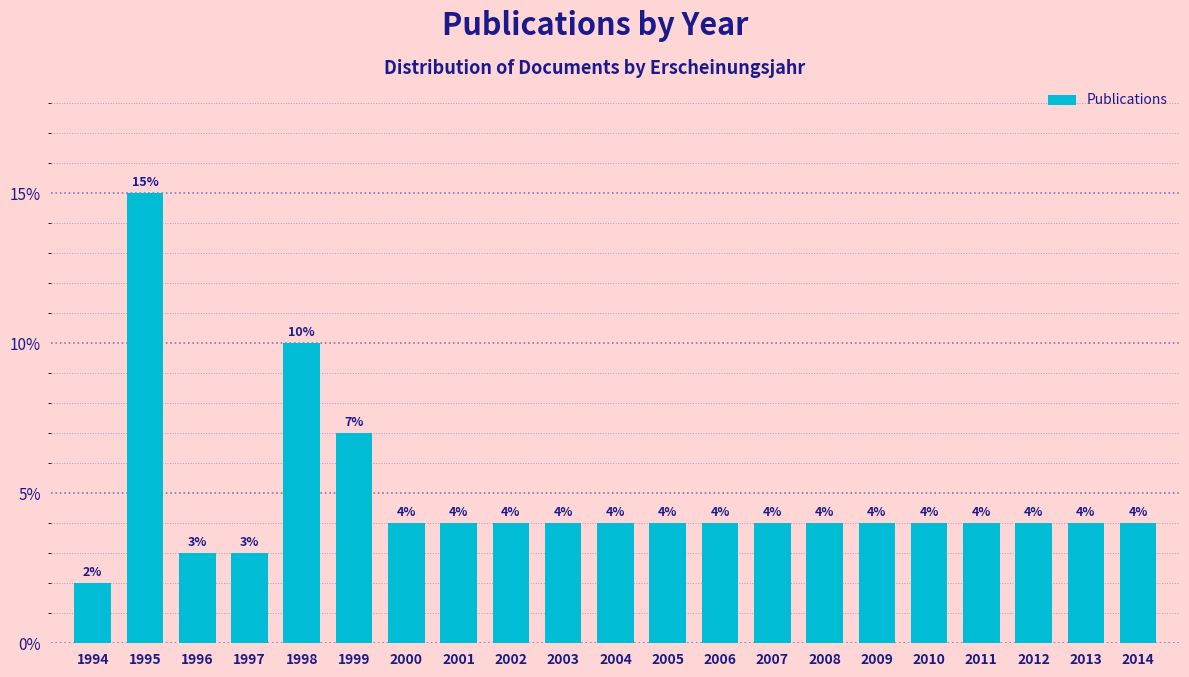

Reading left to right, transcribe all the data shown in this chart.

1994=2.0	1995=15.0	1996=3.0	1997=3.0	1998=10.0	1999=7.0	2000=4.0	2001=4.0	2002=4.0	2003=4.0	2004=4.0	2005=4.0	2006=4.0	2007=4.0	2008=4.0	2009=4.0	2010=4.0	2011=4.0	2012=4.0	2013=4.0	2014=4.0